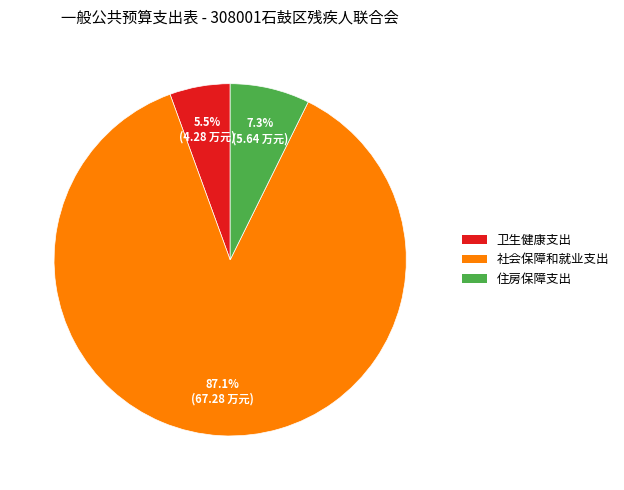

What is the ratio of the value at 社会保障和就业支出 to the value at 住房保障支出?

11.9